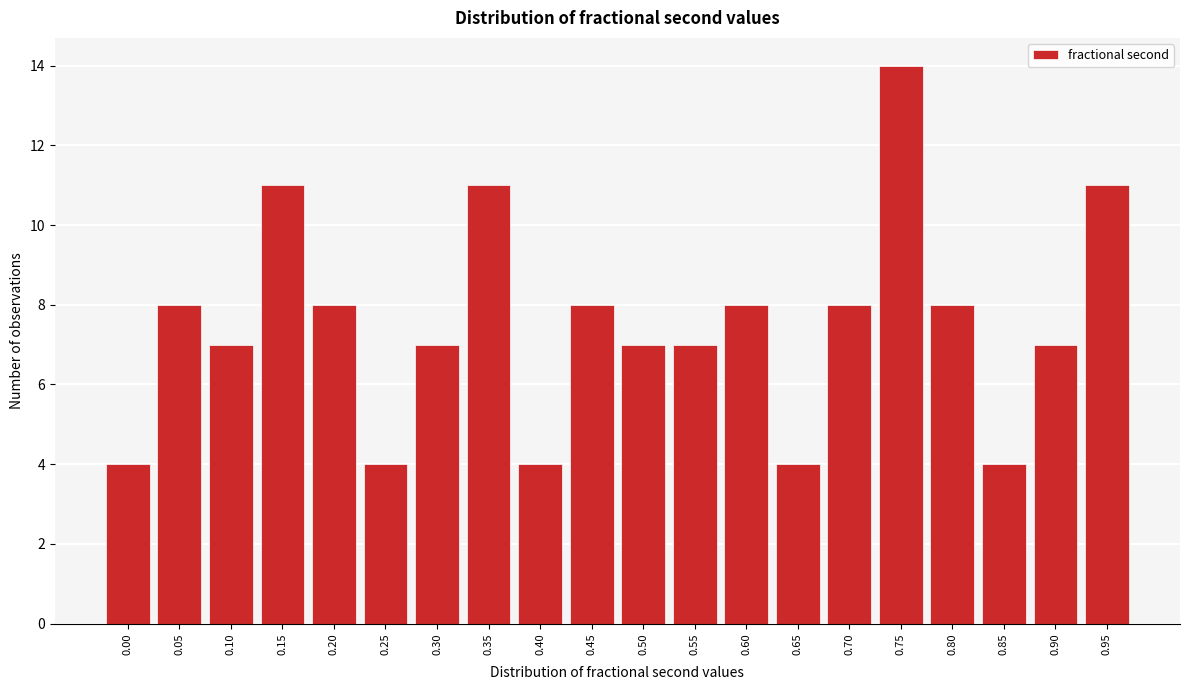

Reading left to right, extract all data points from this chart.

0.00=4	0.05=8	0.10=7	0.15=11	0.20=8	0.25=4	0.30=7	0.35=11	0.40=4	0.45=8	0.50=7	0.55=7	0.60=8	0.65=4	0.70=8	0.75=14	0.80=8	0.85=4	0.90=7	0.95=11